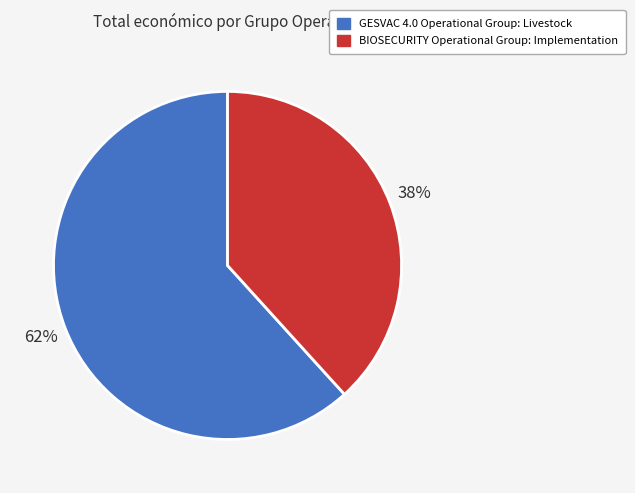

What percentage is the BIOSECURITY Operational Group: Implementation slice, to the nearest percent?

38%